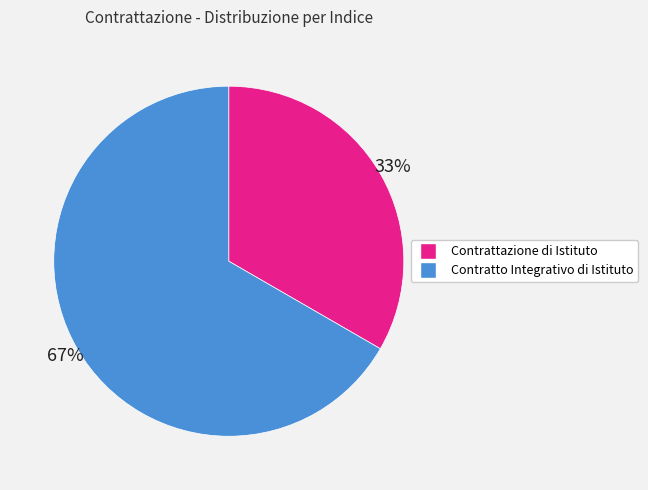

Does any single category account for the majority?

Yes